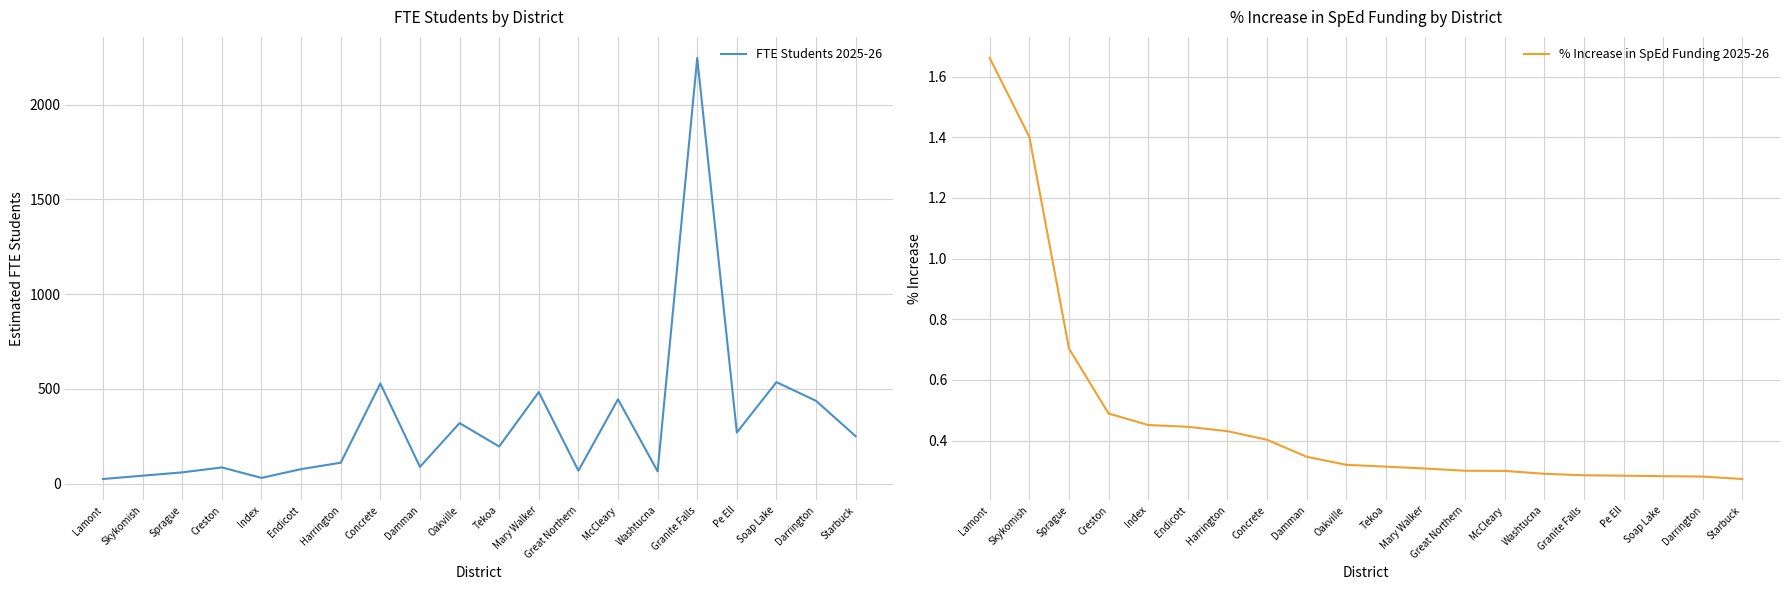

The % Increase in SpEd Funding 2025-26 series shows 0.2 at Damman. True or false?

False